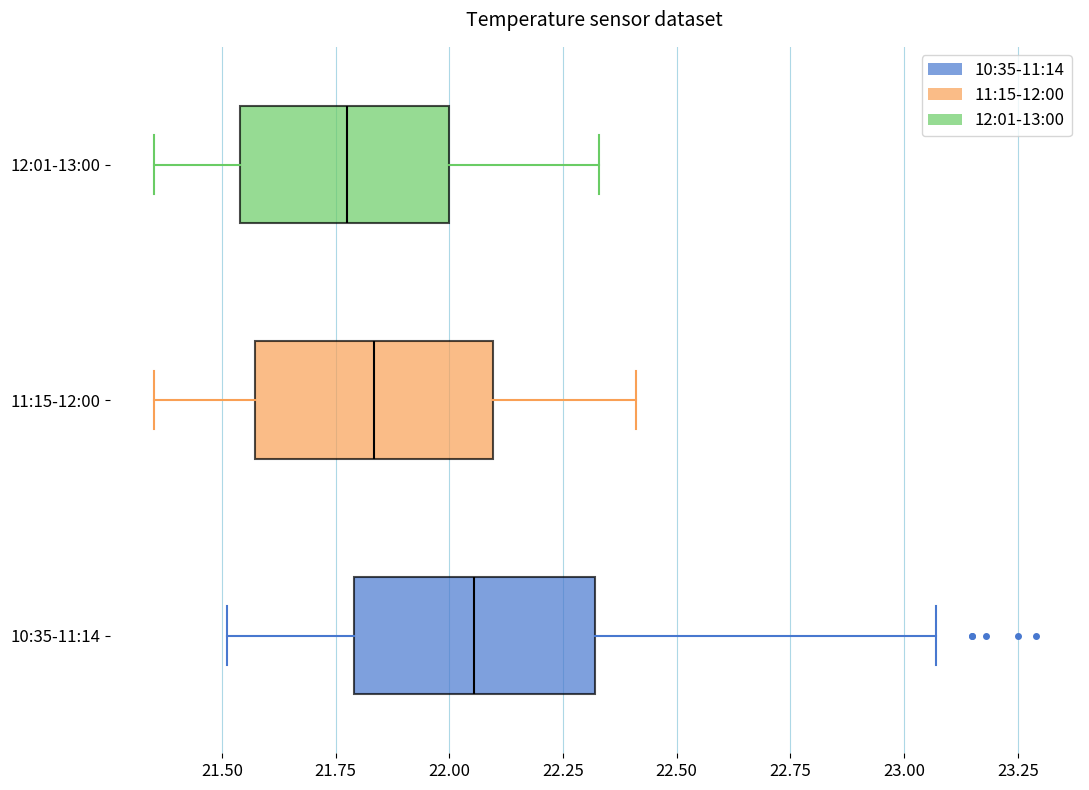

Reading bottom to top, read every box against the x-axis: the position of its median line, the range the box covers, and the ends of its whiskers. The values are not printed on the chart, so give them approximately, as read against the axis.

10:35-11:14: median 22.05, box 21.80 to 22.30, whiskers 21.50 to 23.05
11:15-12:00: median 21.85, box 21.55 to 22.10, whiskers 21.35 to 22.40
12:01-13:00: median 21.80, box 21.55 to 22.00, whiskers 21.35 to 22.35